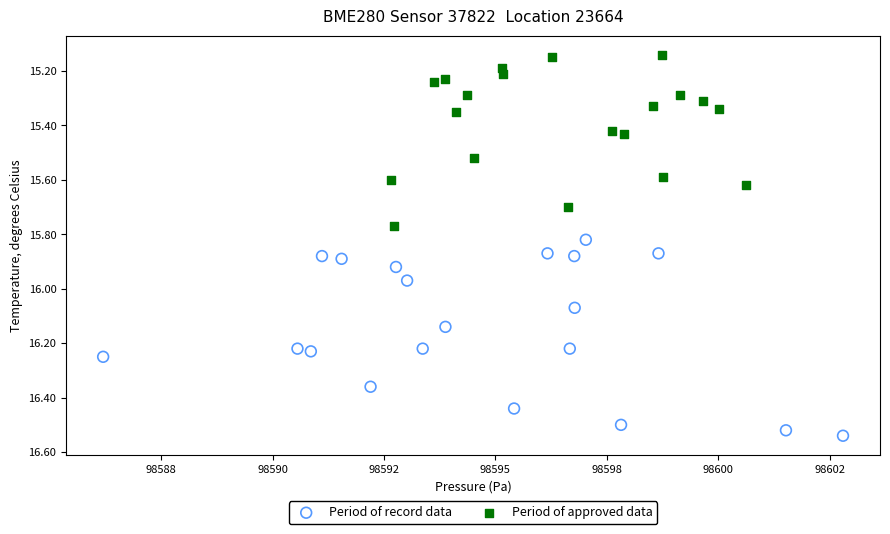

Which series reaches the minimum Y coordinate?

Period of approved data